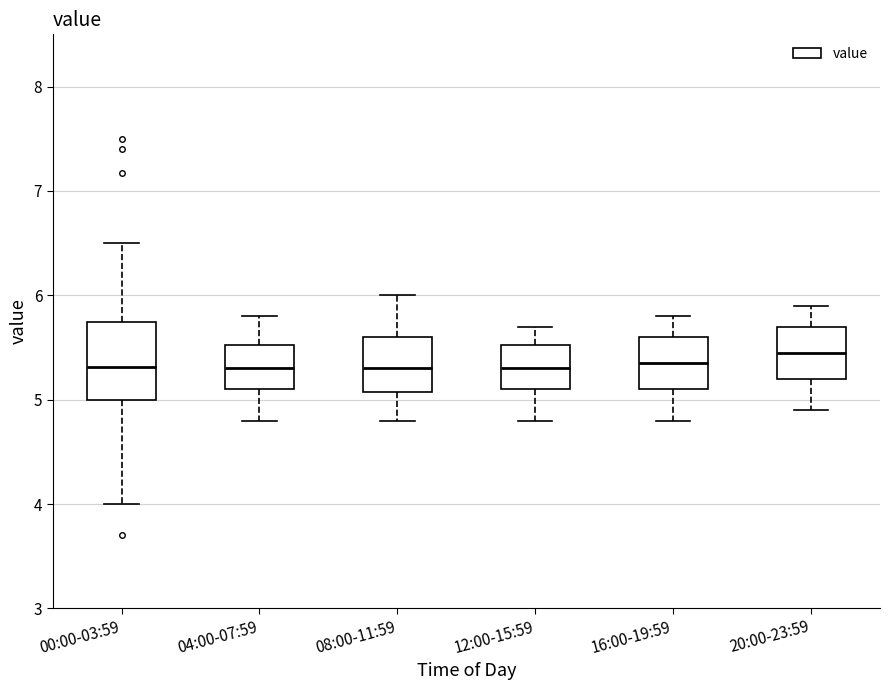

Reading left to right, transcribe this box plot: for each box, give where its median line is, the range the box spans, and where its two whiskers end, as read against the y-axis. The values are not printed on the chart, so give them approximately, as read against the axis.

00:00-03:59: median 5.3, box 5.0 to 5.7, whiskers 4.0 to 6.5
04:00-07:59: median 5.3, box 5.1 to 5.5, whiskers 4.8 to 5.8
08:00-11:59: median 5.3, box 5.1 to 5.6, whiskers 4.8 to 6.0
12:00-15:59: median 5.3, box 5.1 to 5.5, whiskers 4.8 to 5.7
16:00-19:59: median 5.4, box 5.1 to 5.6, whiskers 4.8 to 5.8
20:00-23:59: median 5.5, box 5.2 to 5.7, whiskers 4.9 to 5.9